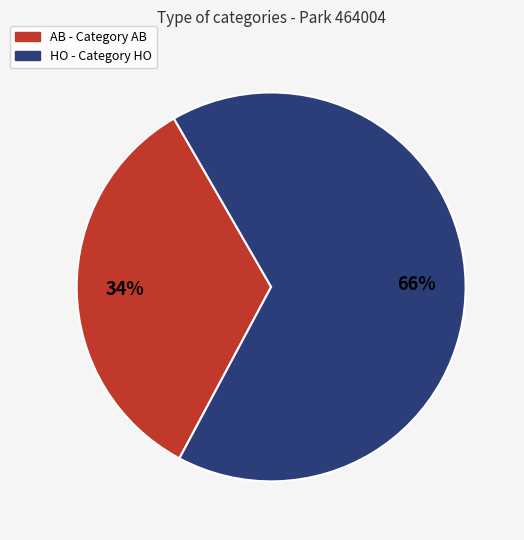

True or false: HO accounts for 66% of the total.

True